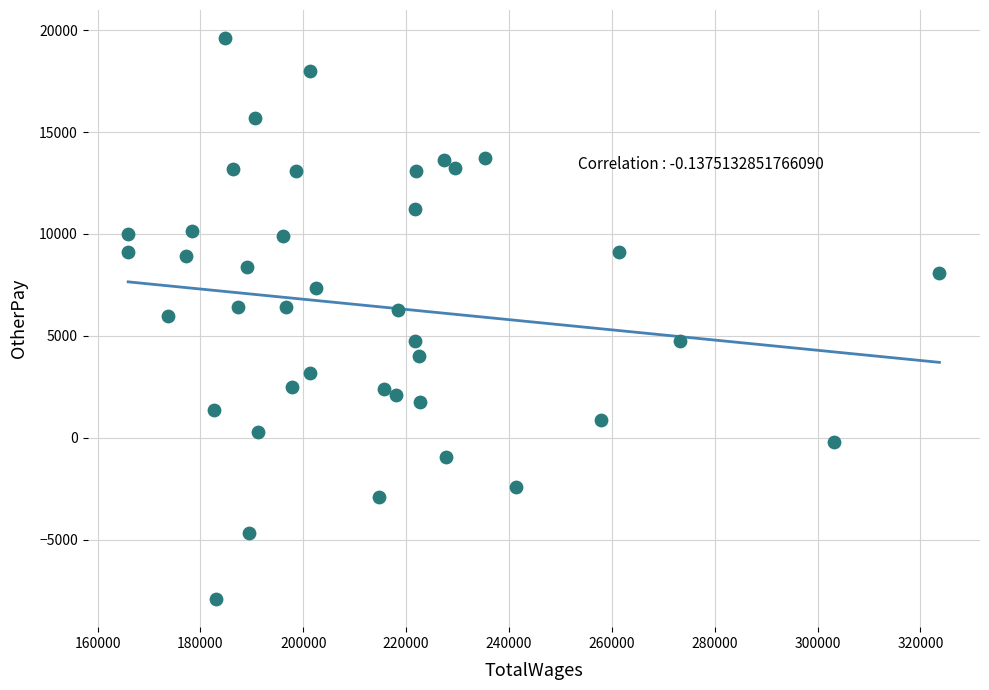

What is the range of Y values (max minus min)?

27528